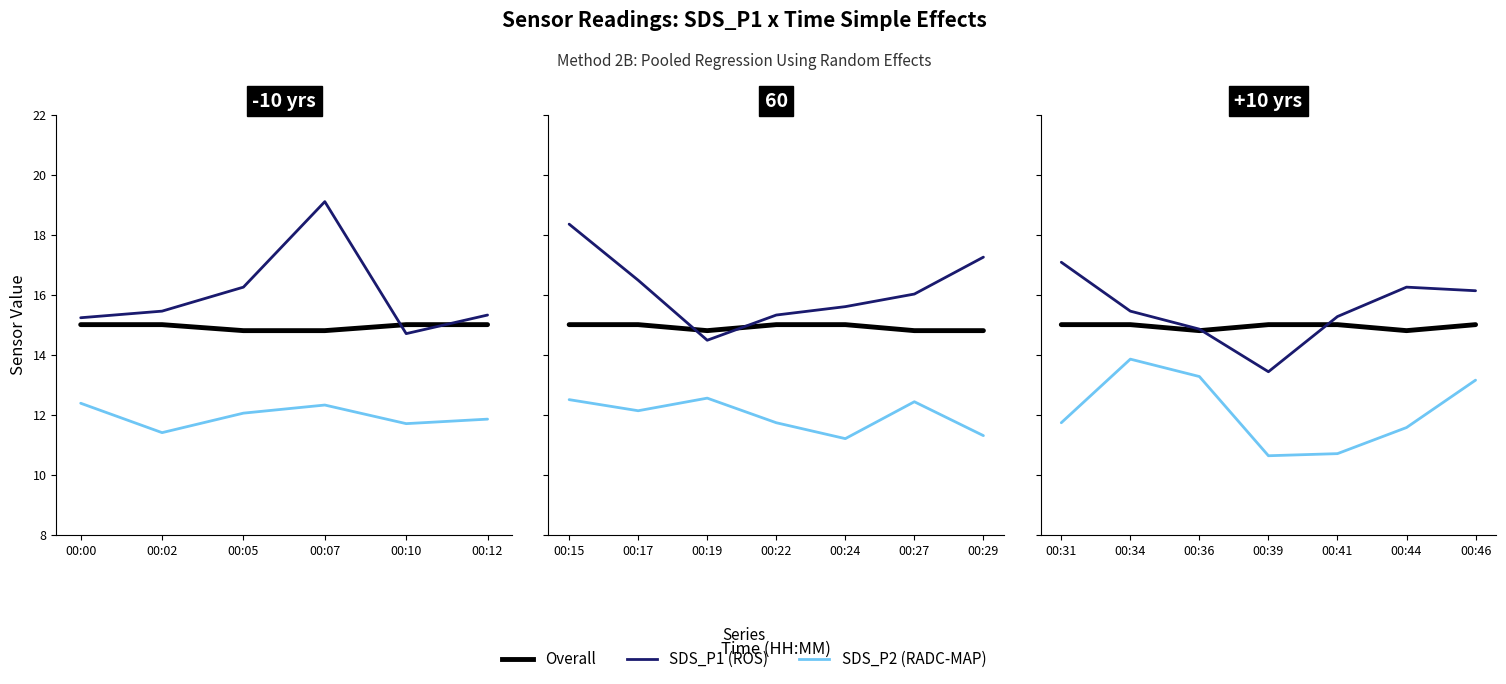

True or false: Temp (scaled) and SDS_P2 intersect in this chart.

False